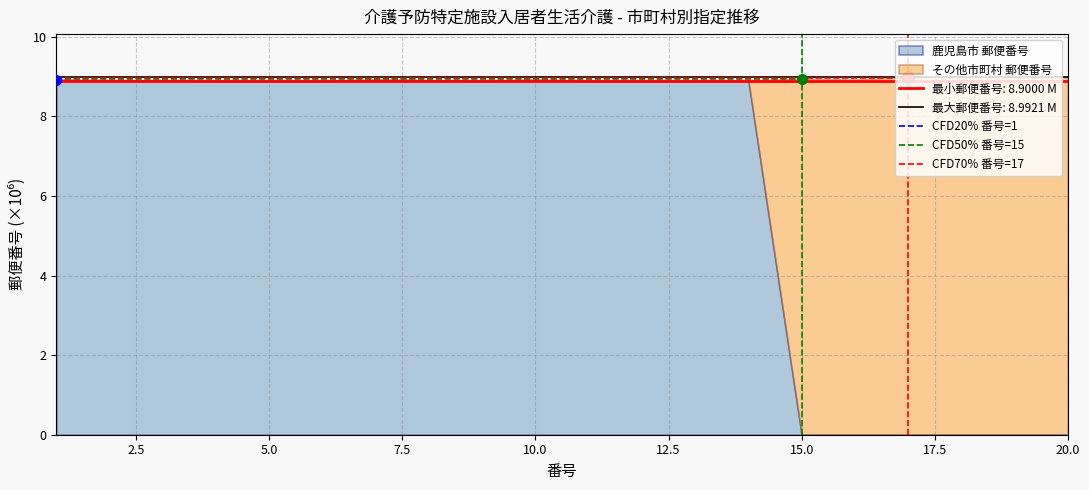

What is the highest value of the CFD70% 番号=17 series?

9.0